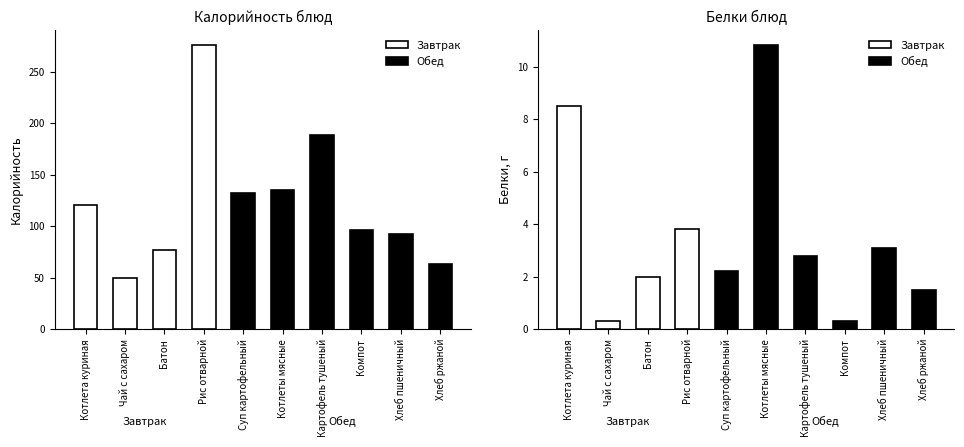

Is it true that Калорийность equals 276.4 at Рис отварной?

True